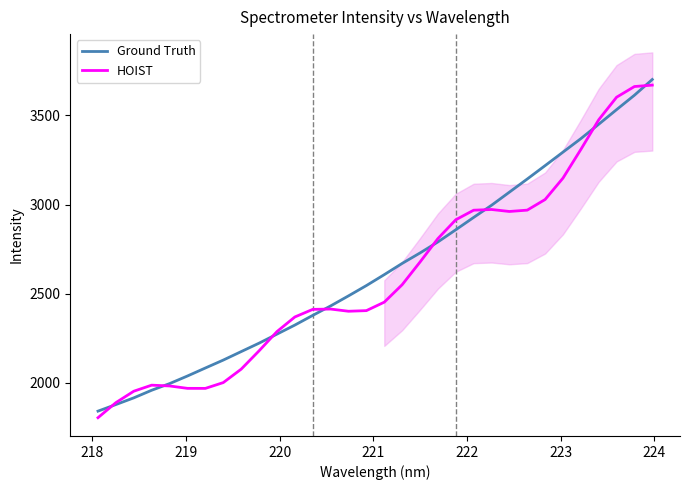

What is the maximum value for HOIST?

3669.2